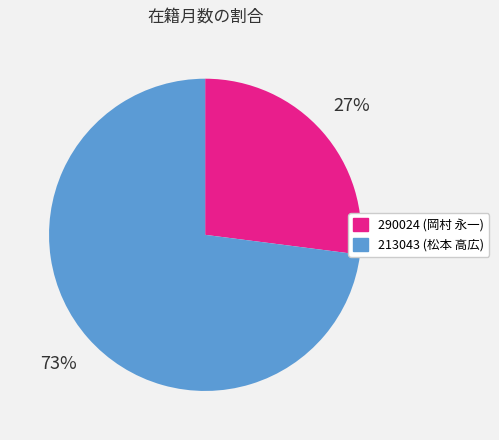

To the nearest percent, what portion does 290024 represent?

27%